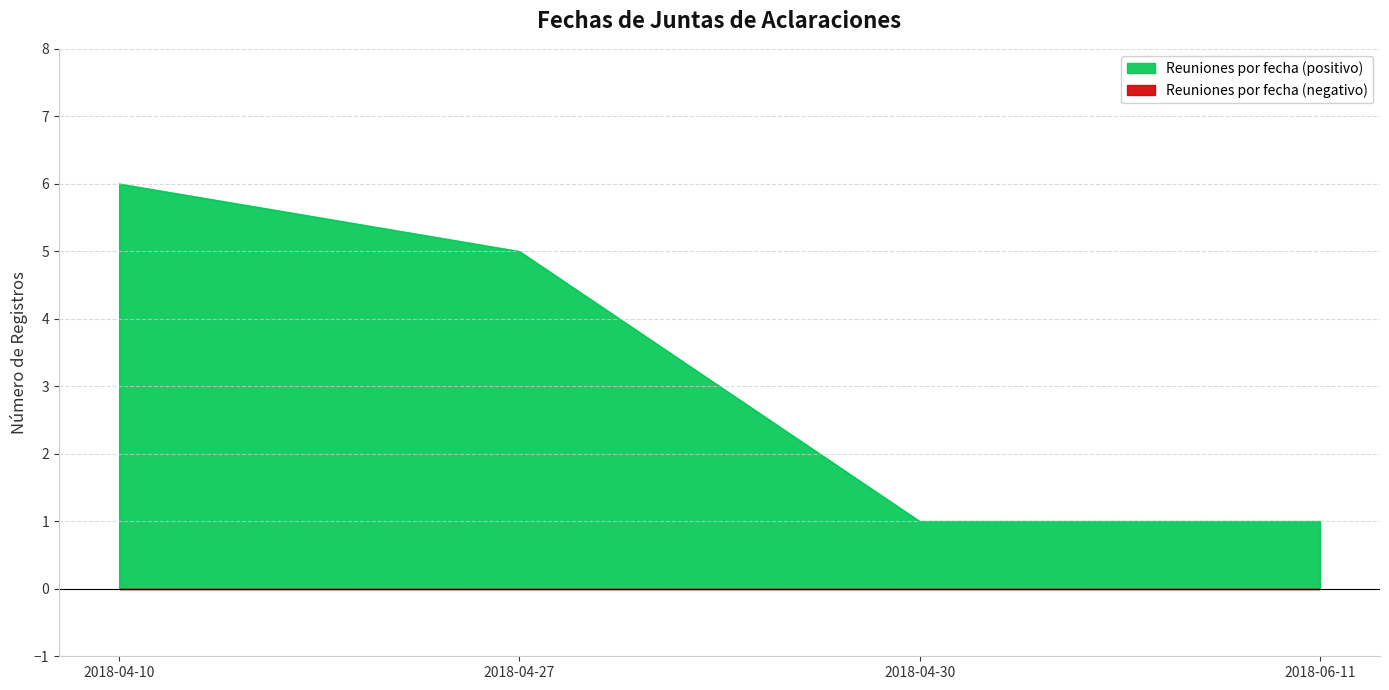

Which category has the lowest value across all series?

2018-04-30